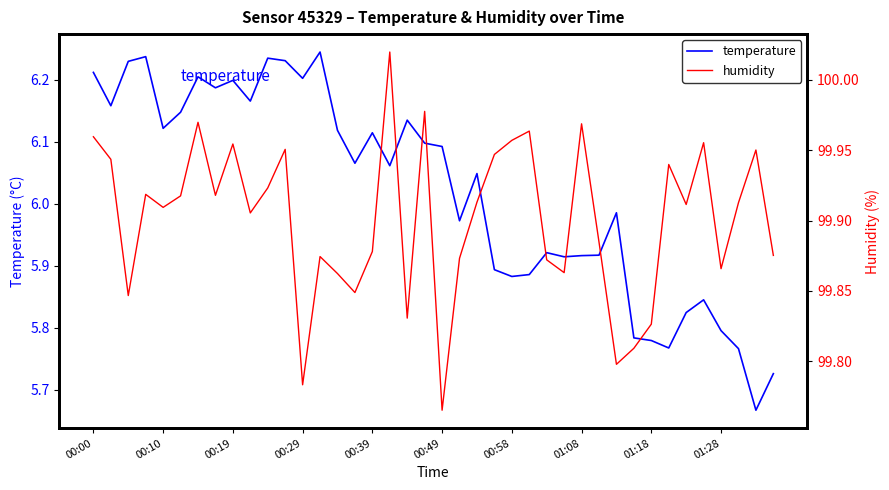

What position from the left is 38?

39